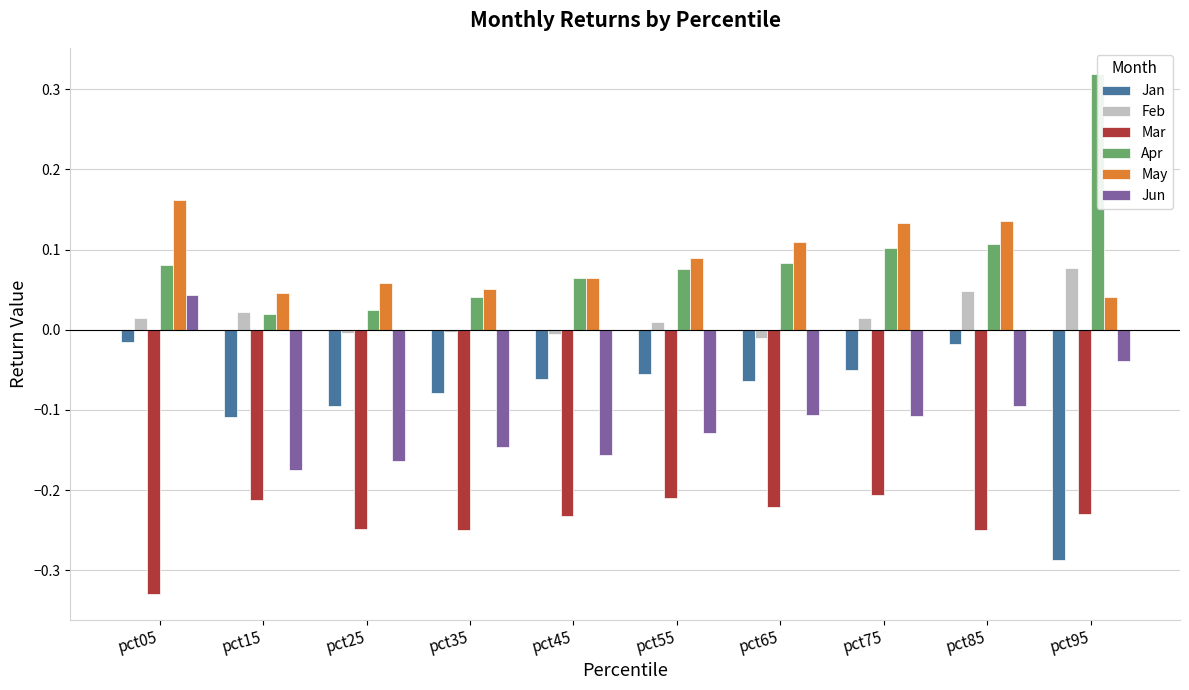

Which series changed the most between pct05 and pct45?

Jun